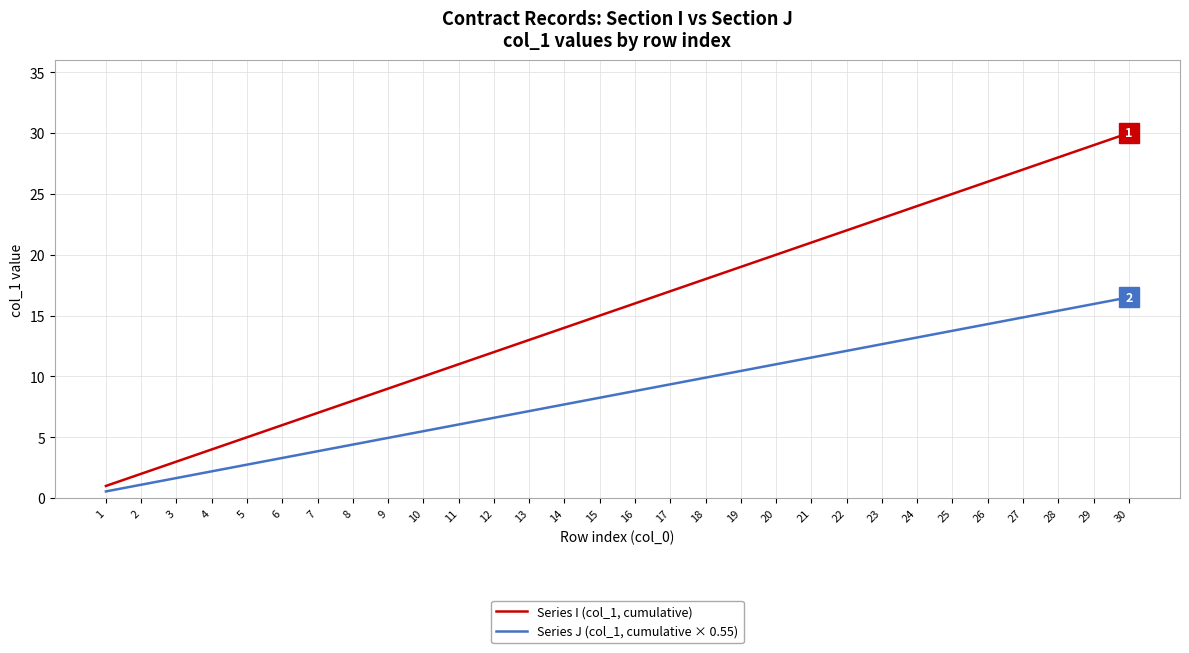

Which series has the largest range (max minus min)?

Series I (col_1, cumulative)